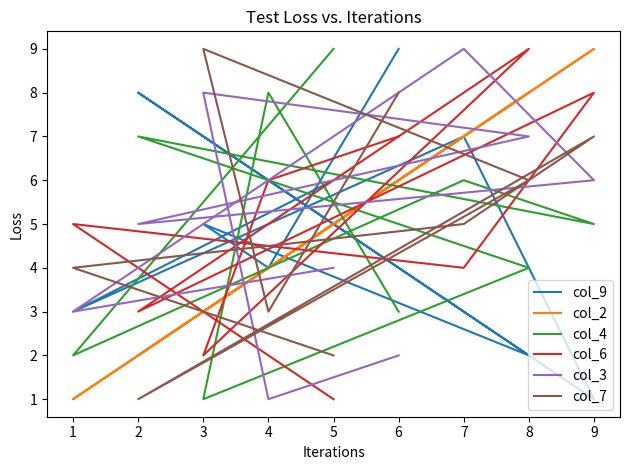

At how many categories does at least one series exceed 7?

8